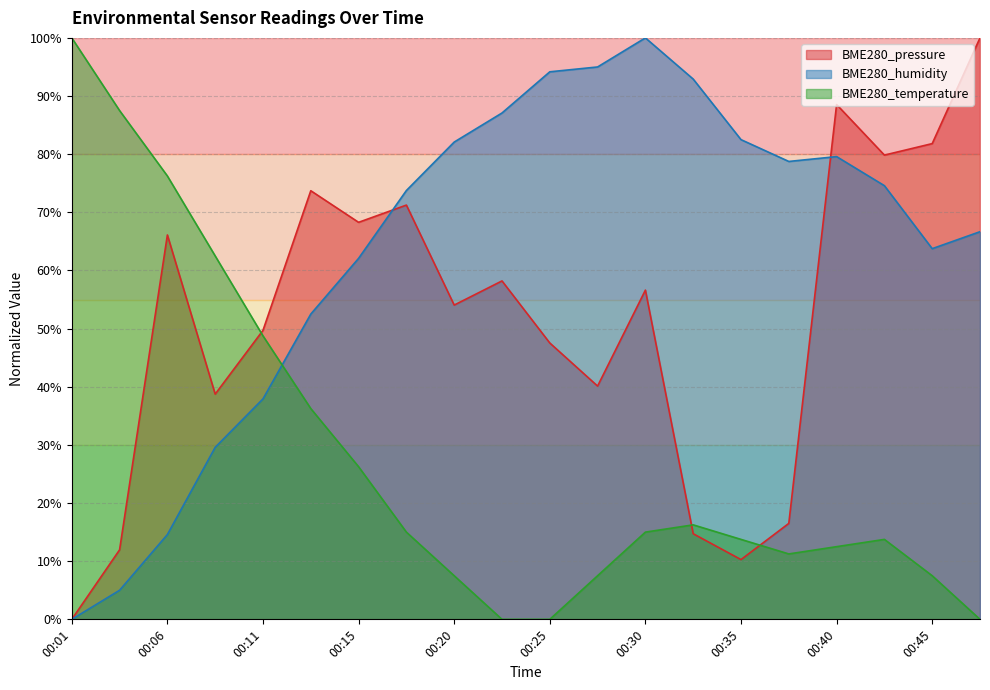

How many interior local peaks does the BME280_temperature series have?

2